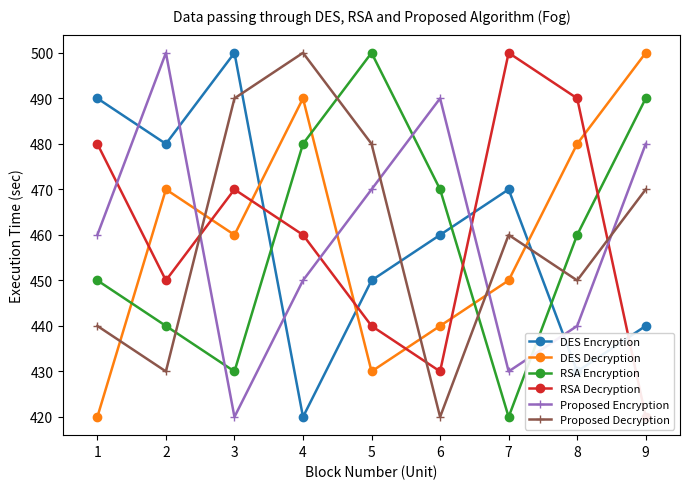

What is the maximum value shown in the chart?

500